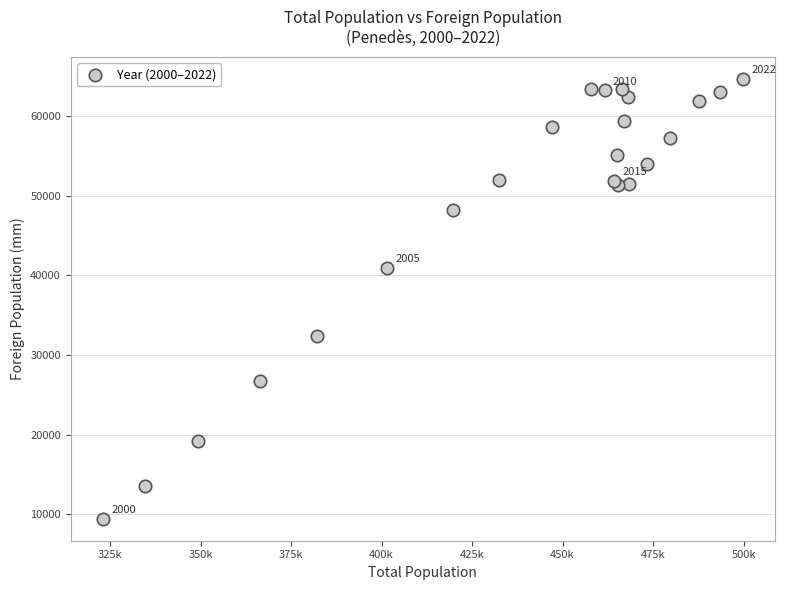

What Y value in the scatter plot is closest to 37077?

40947